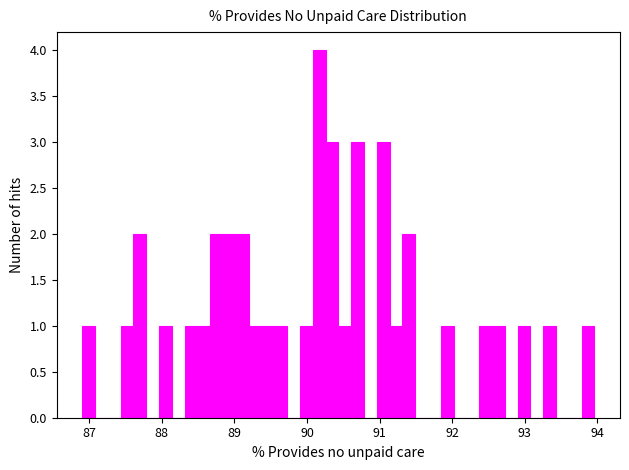

Around what value on the x-axis is the tallest bar? Give the approximate position of its centre, as read against the axis.

90.2